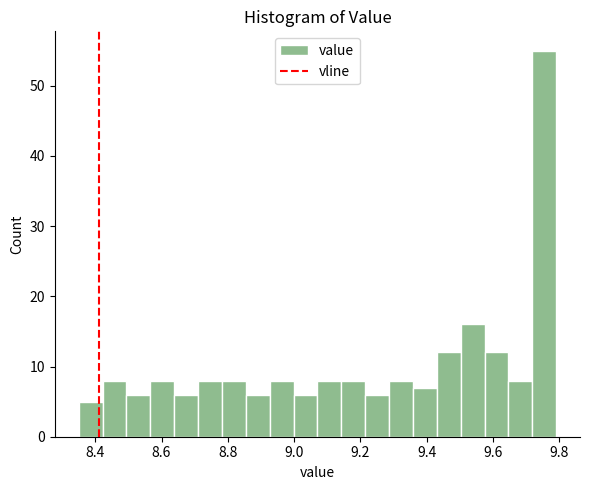

Around what value on the x-axis is the tallest bar? Give the approximate position of its centre, as read against the axis.

9.76